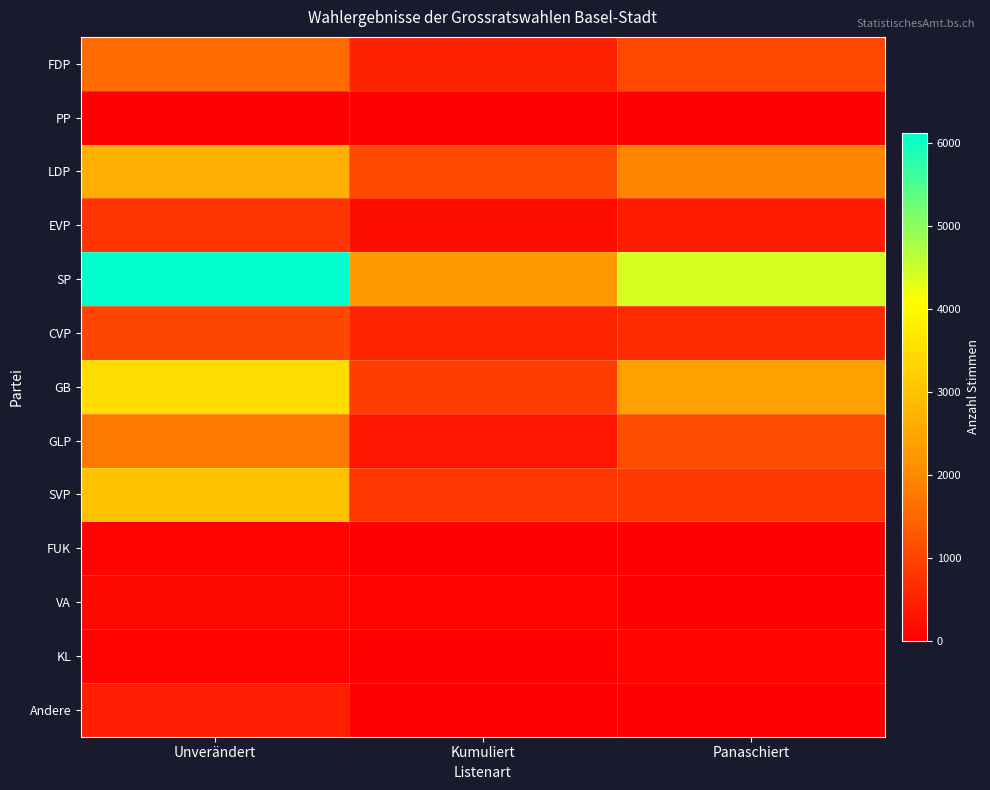

Rank the series at Kumuliert from lowest to highest value.

PP, FUK, Andere, KL, VA, EVP, GLP, FDP, CVP, SVP, GB, LDP, SP